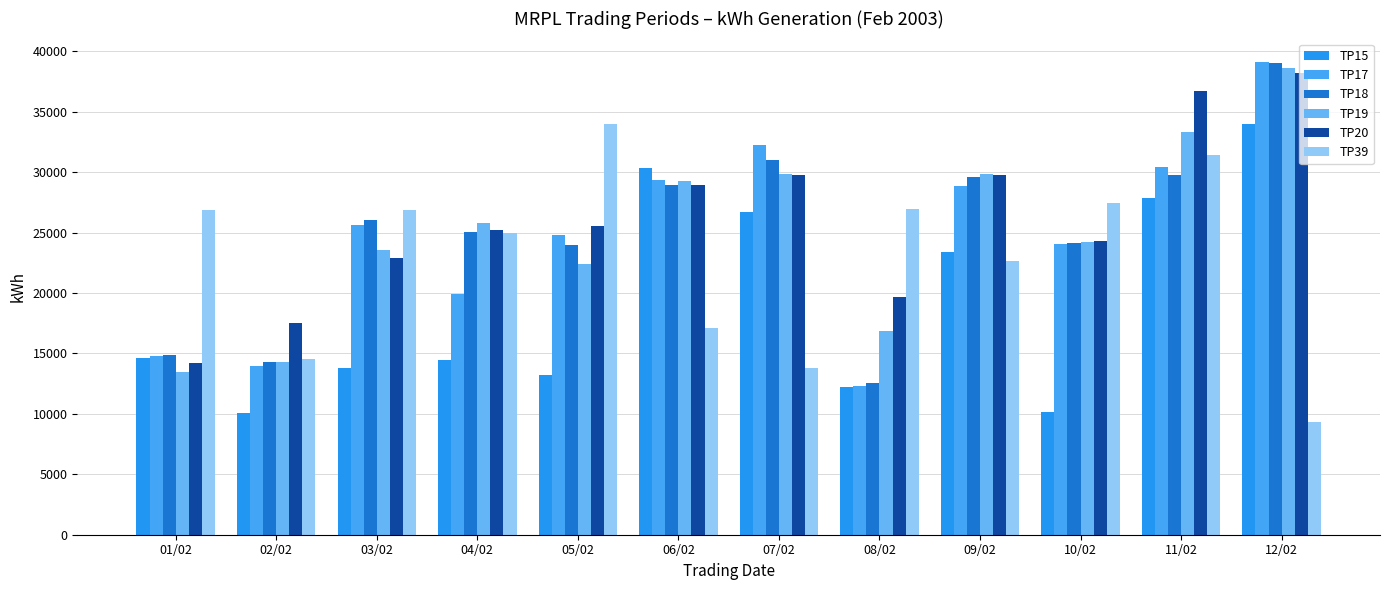

How many data points does each series have?

12